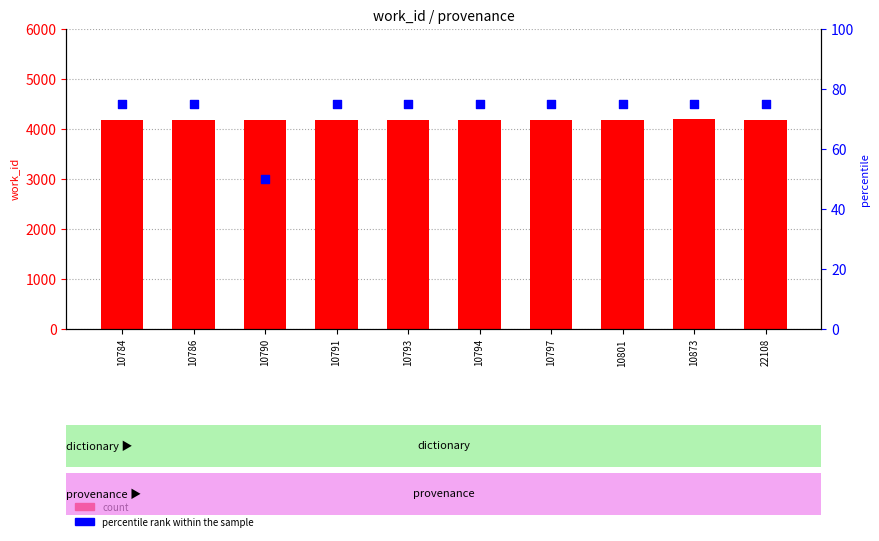

What are all the series names shown in the legend?

count, percentile rank within the sample